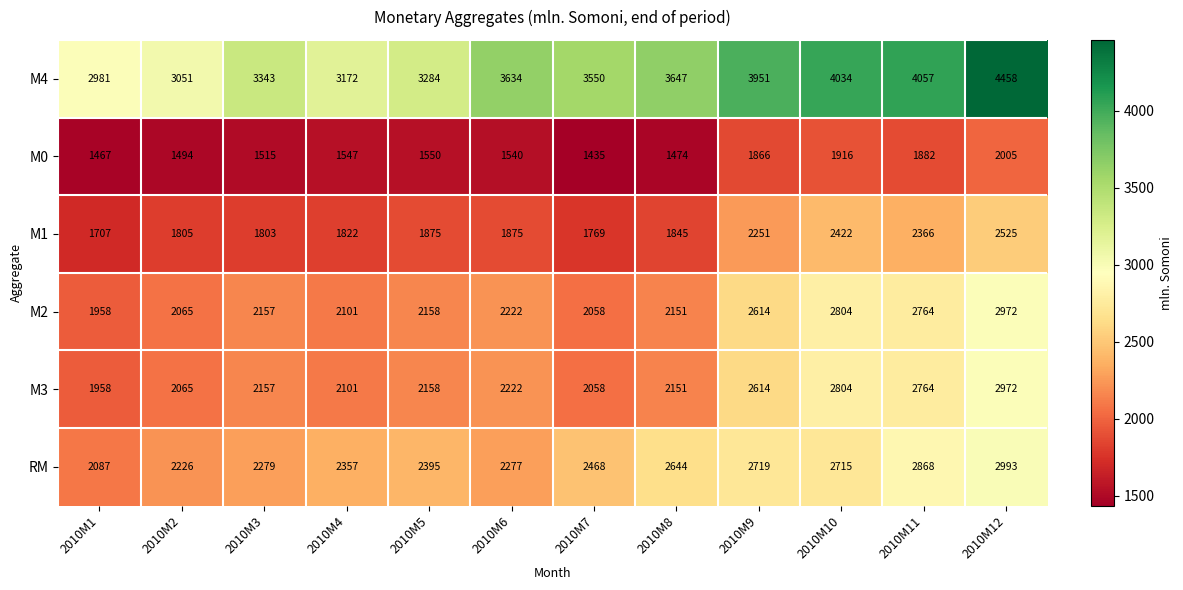

List the labels in order of RM value, largest first.

2010M12, 2010M11, 2010M9, 2010M10, 2010M8, 2010M7, 2010M5, 2010M4, 2010M3, 2010M6, 2010M2, 2010M1